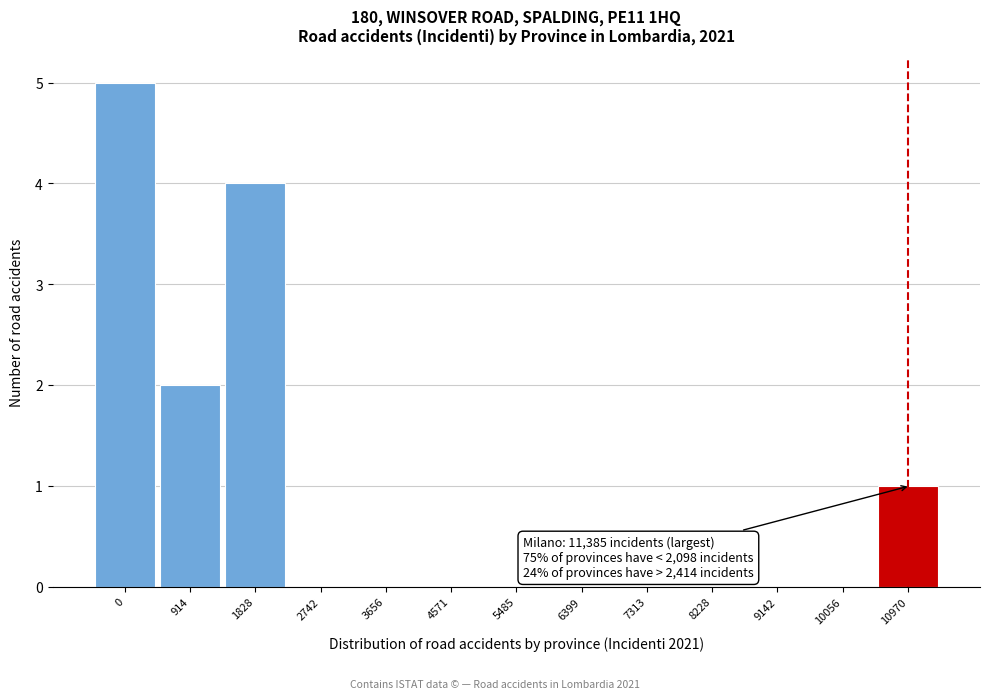

Reading right to left, what are all the values shown in this chart?

10970=1	10056=0	9142=0	8228=0	7313=0	6399=0	5485=0	4571=0	3656=0	2742=0	1828=4	914=2	0=5